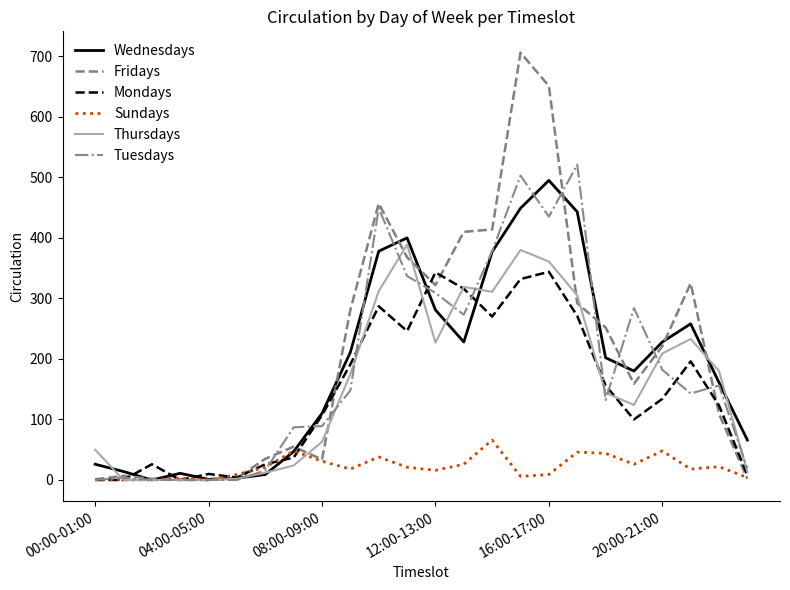

What is the maximum value shown in the chart?

706